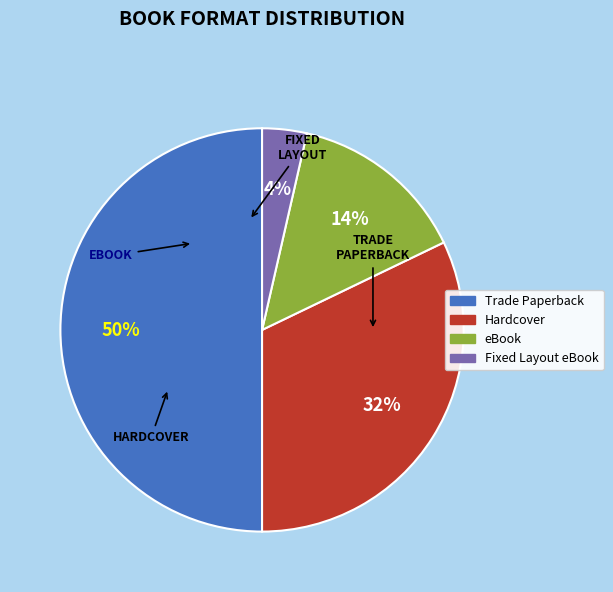

Is eBook the majority of the pie?

No